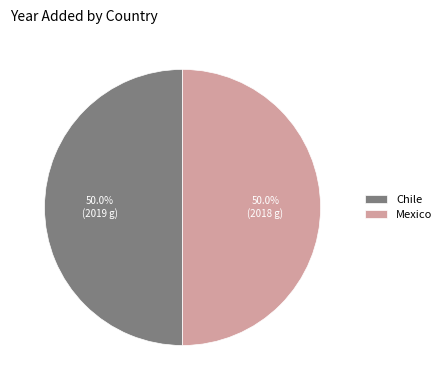

What is the ratio of the value at Chile to the value at Mexico?

1.0